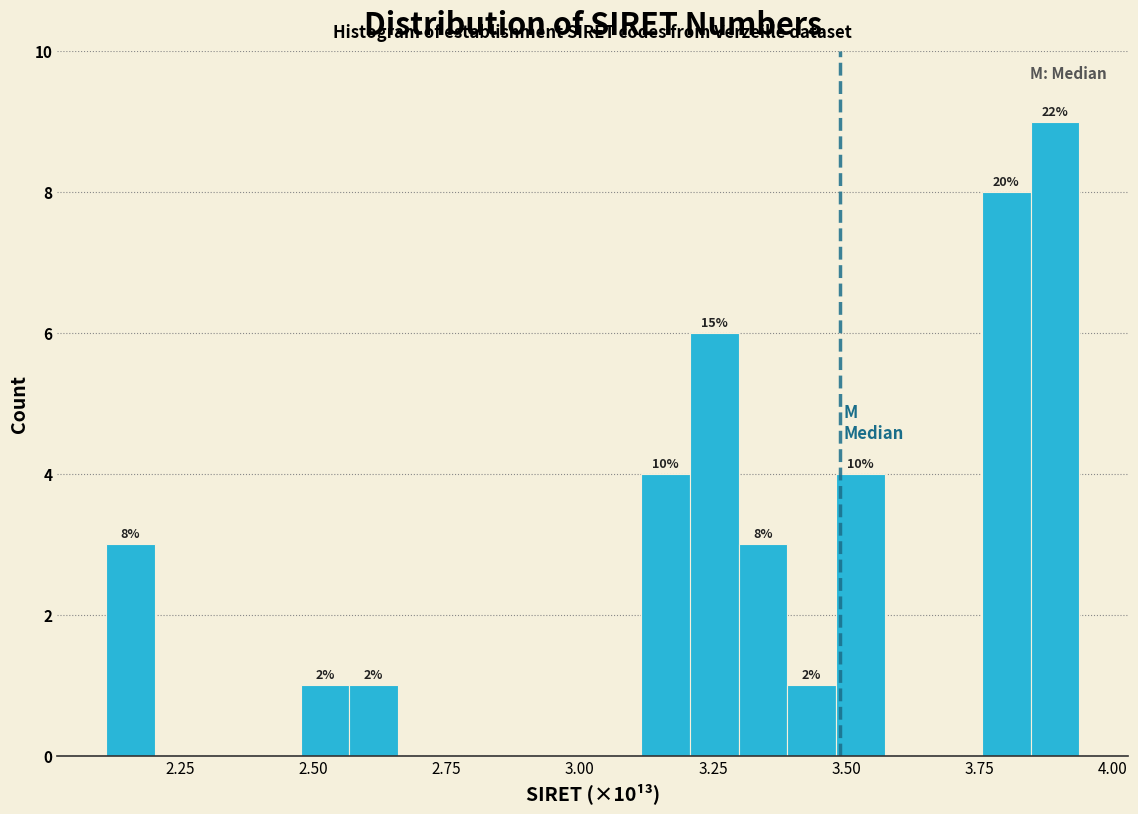

Around what value on the x-axis is the tallest bar? Give the approximate position of its centre, as read against the axis.

3.90